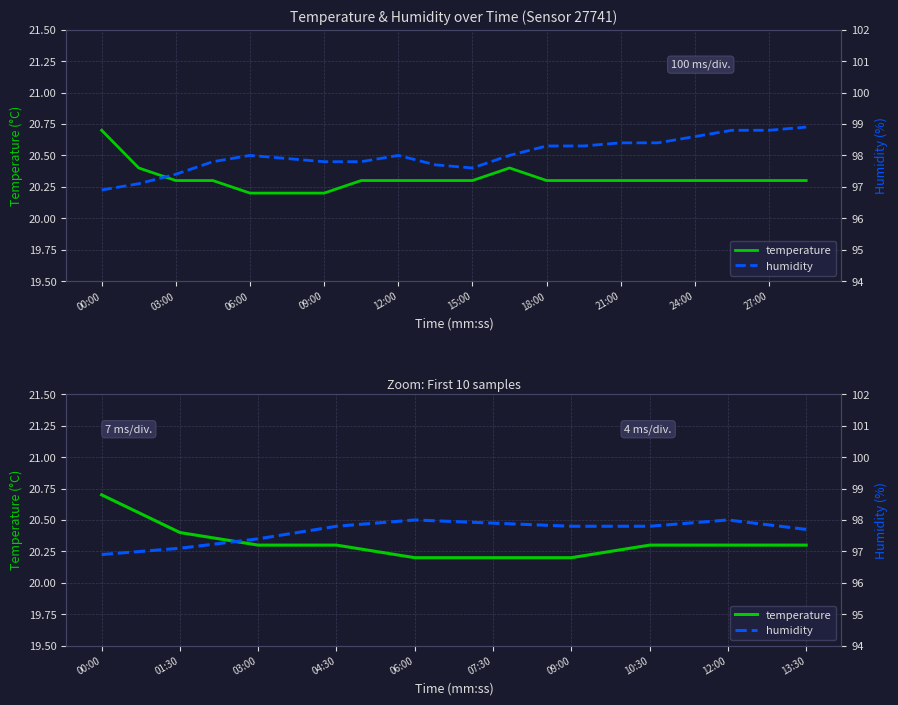

List the series in order of their peak value, lowest first.

temperature, humidity